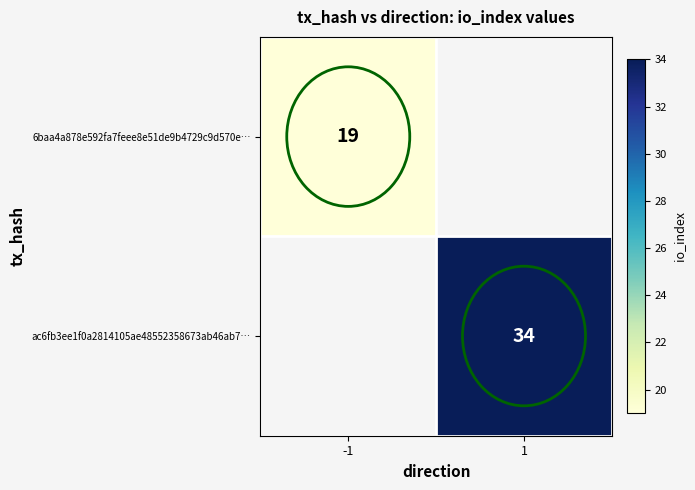

What is the smallest value displayed?

19.0